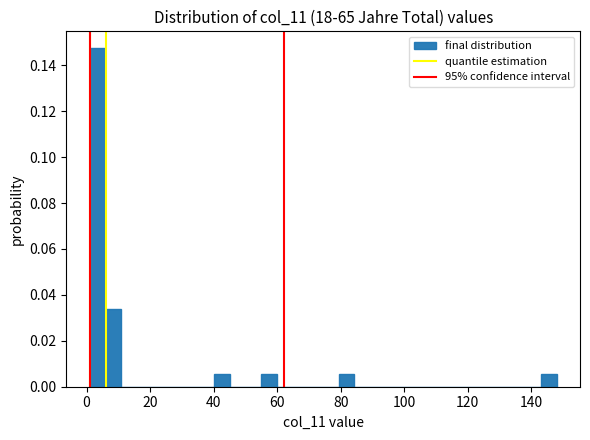

Around what value on the x-axis is the tallest bar? Give the approximate position of its centre, as read against the axis.

4